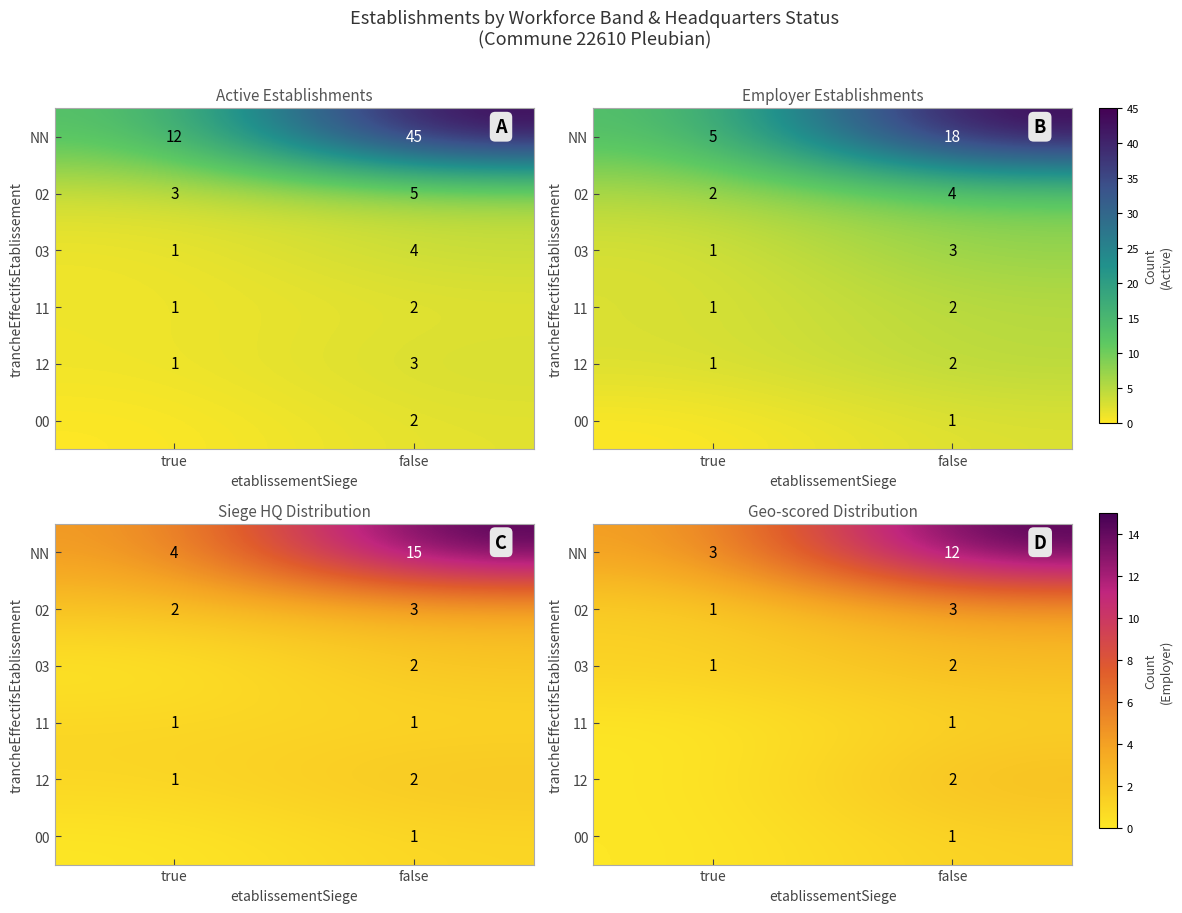

Rank the series by their maximum value, from highest to lowest.

NN, 02, 03, 12, 11, 00